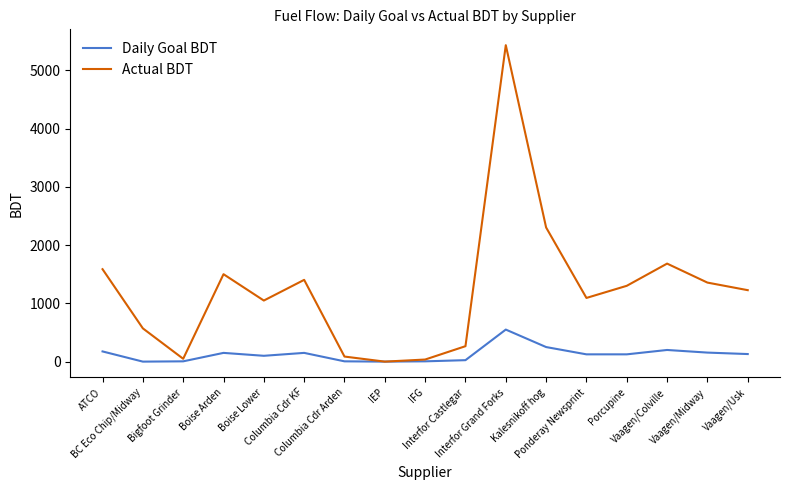

At which category does Actual BDT reach its first local peak?

Boise Arden